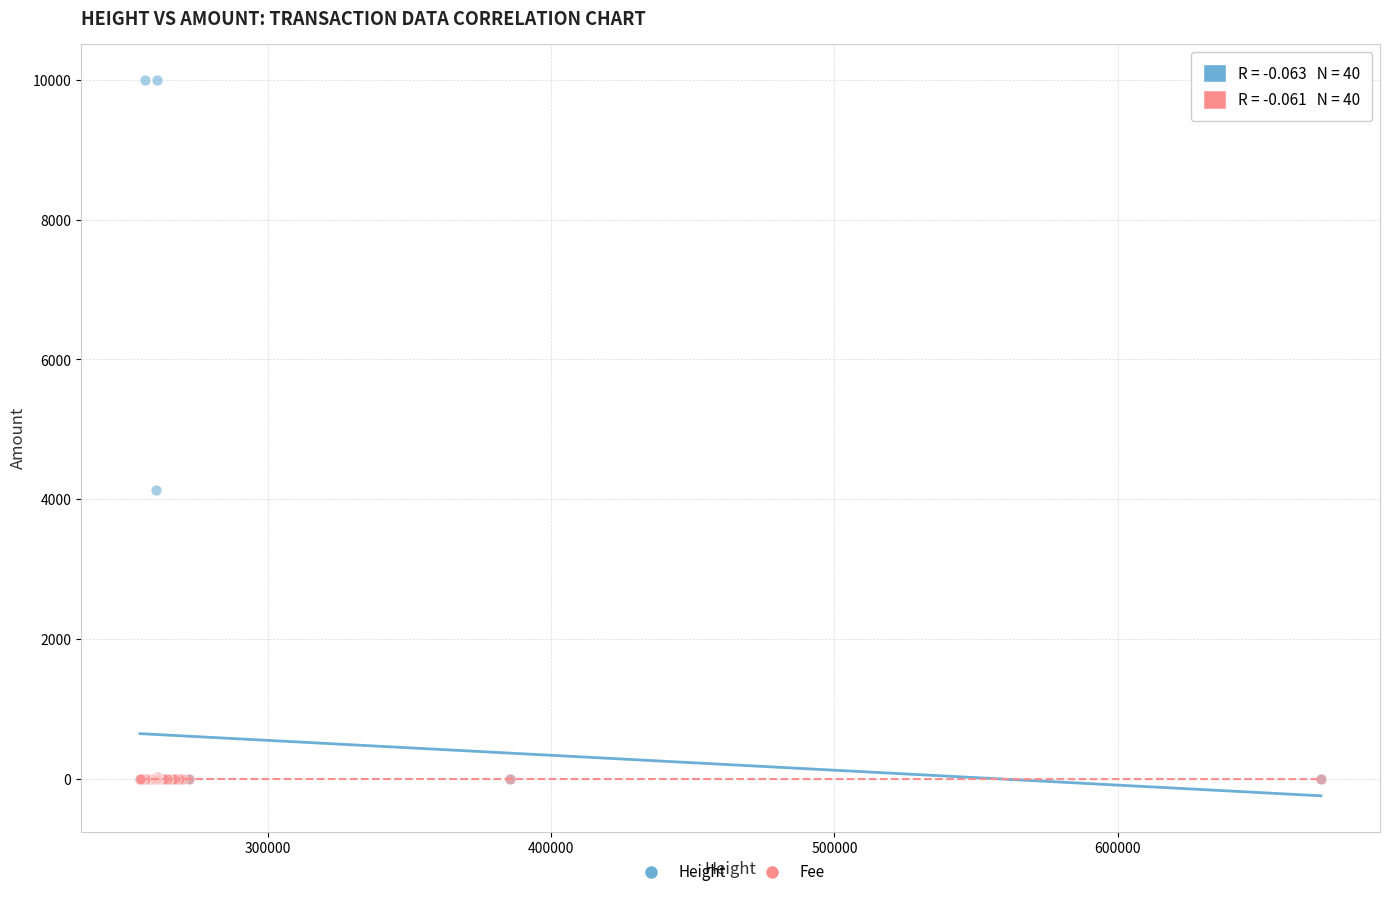

In the Height series, what Y value is closest to 5000?

4132.5